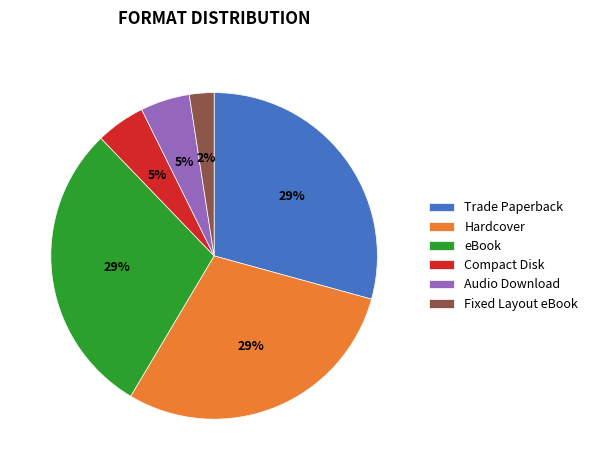

Does Trade Paperback account for over 50% of the chart?

No